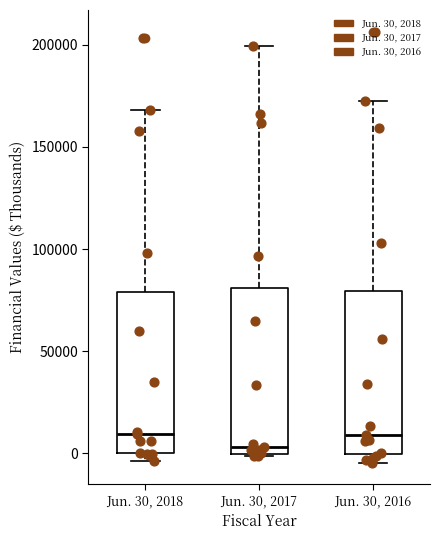

Reading left to right, read every box against the y-axis: the position of its median line, the range the box covers, and the ends of its whiskers. The values are not printed on the chart, so give them approximately, as read against the axis.

Jun. 30, 2018: median 10000, box 0 to 80000, whiskers -5000 to 170000
Jun. 30, 2017: median 5000, box 0 to 80000, whiskers 0 to 200000
Jun. 30, 2016: median 10000, box 0 to 80000, whiskers -5000 to 175000